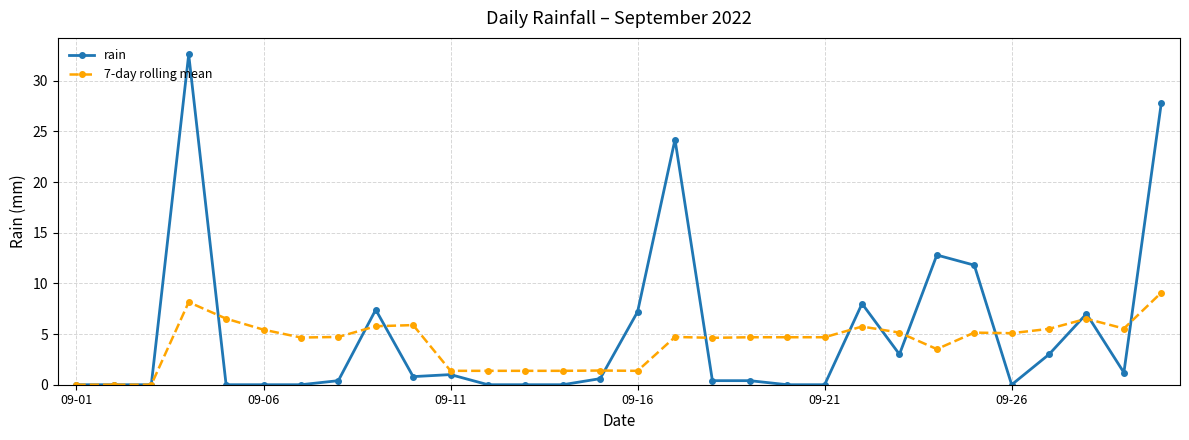

Which series has the widest spread of values?

rain